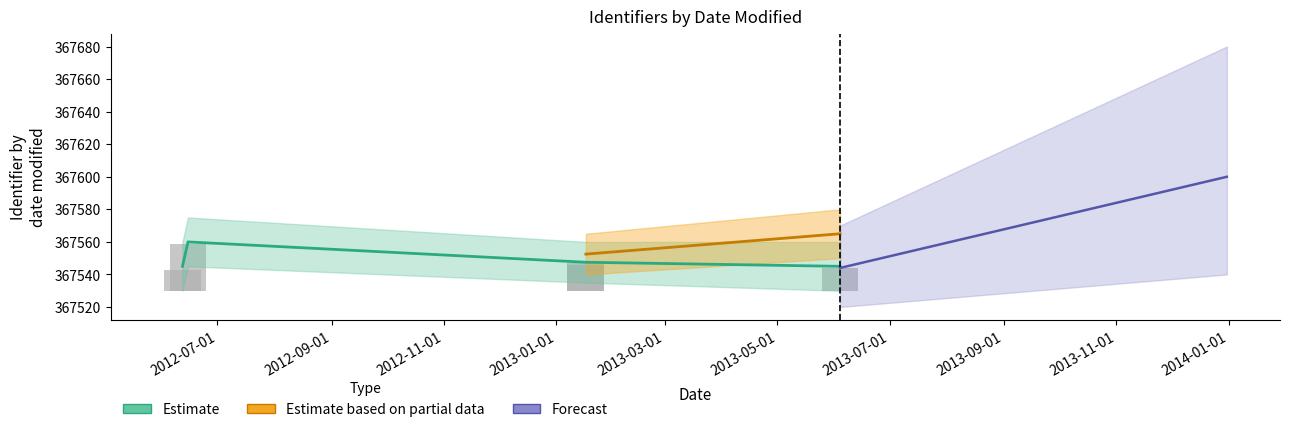

Are the bars horizontal?

No